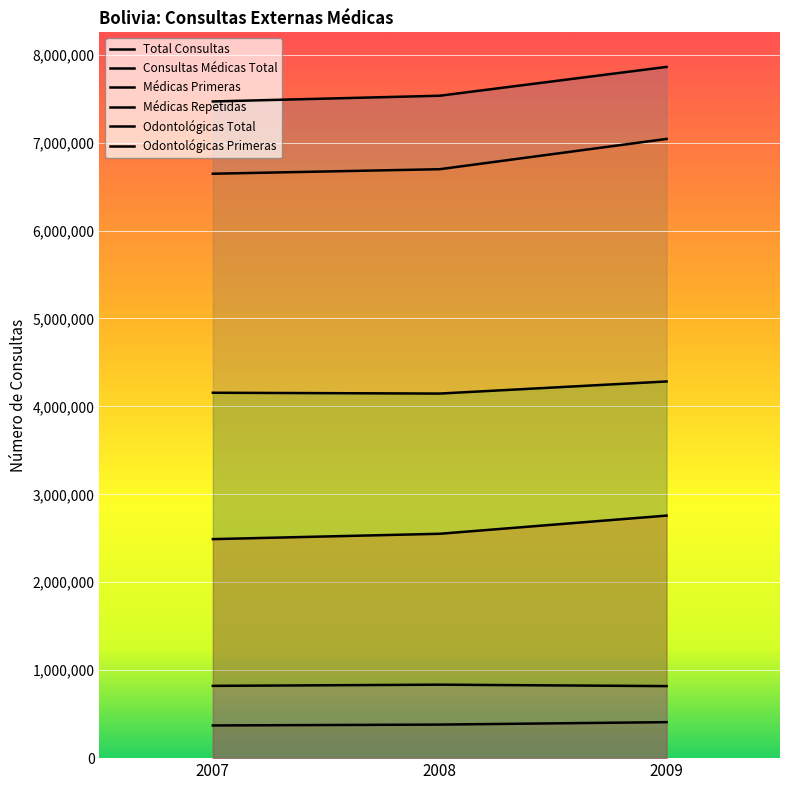

What is the greatest value displayed?

7861049